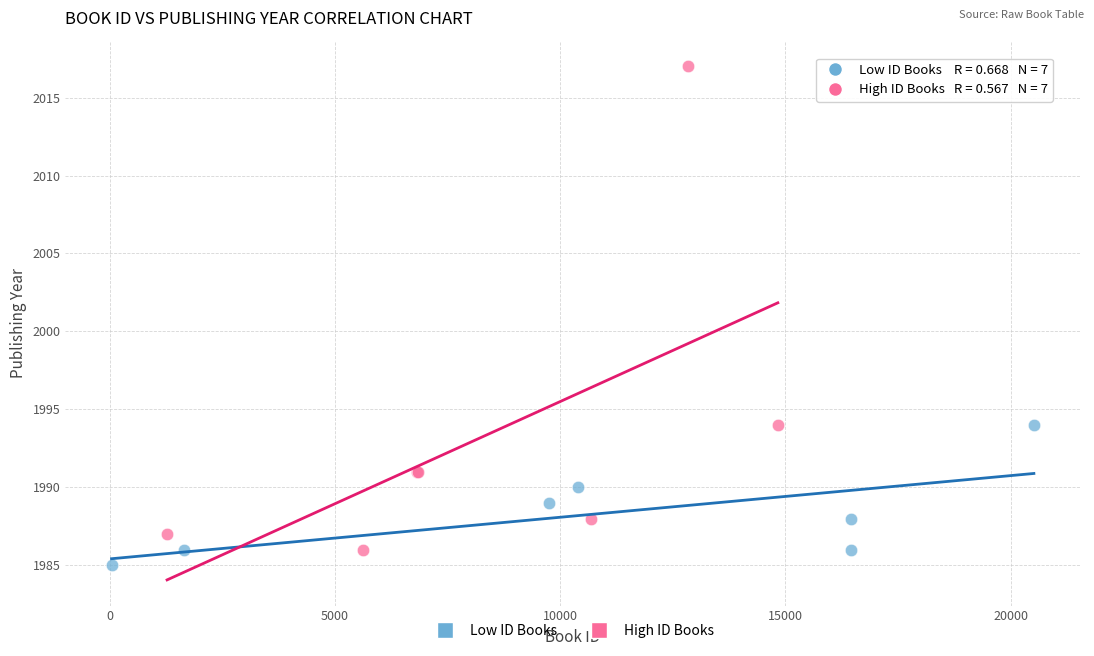

Which series has the widest spread of Y values?

High ID Books